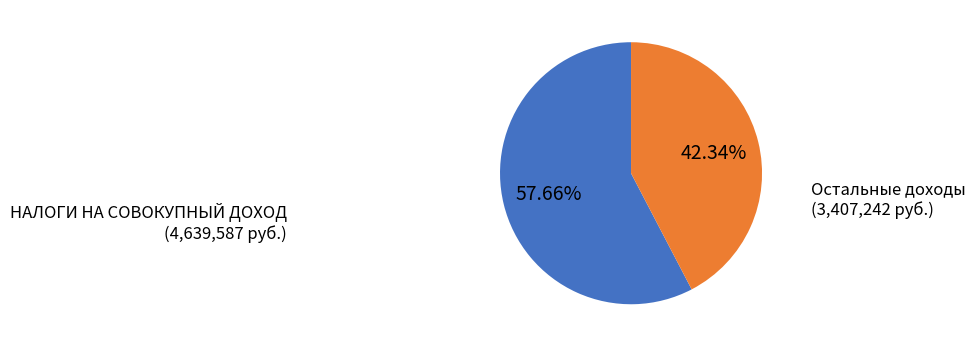

Is there any slice that represents more than half of the pie?

Yes